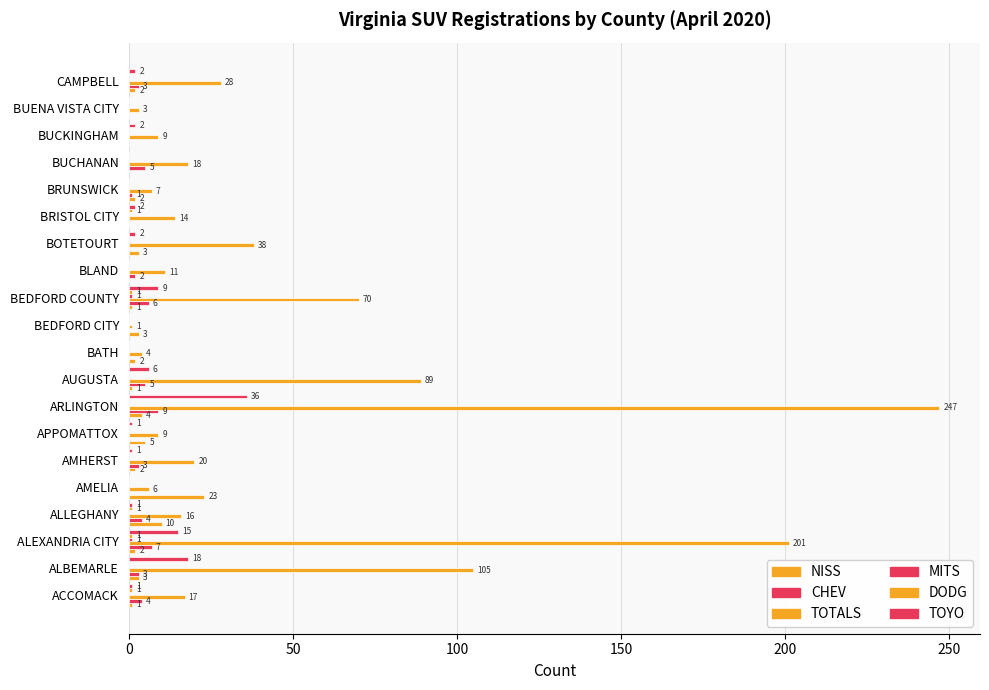

Count the number of categories in the chart.

20